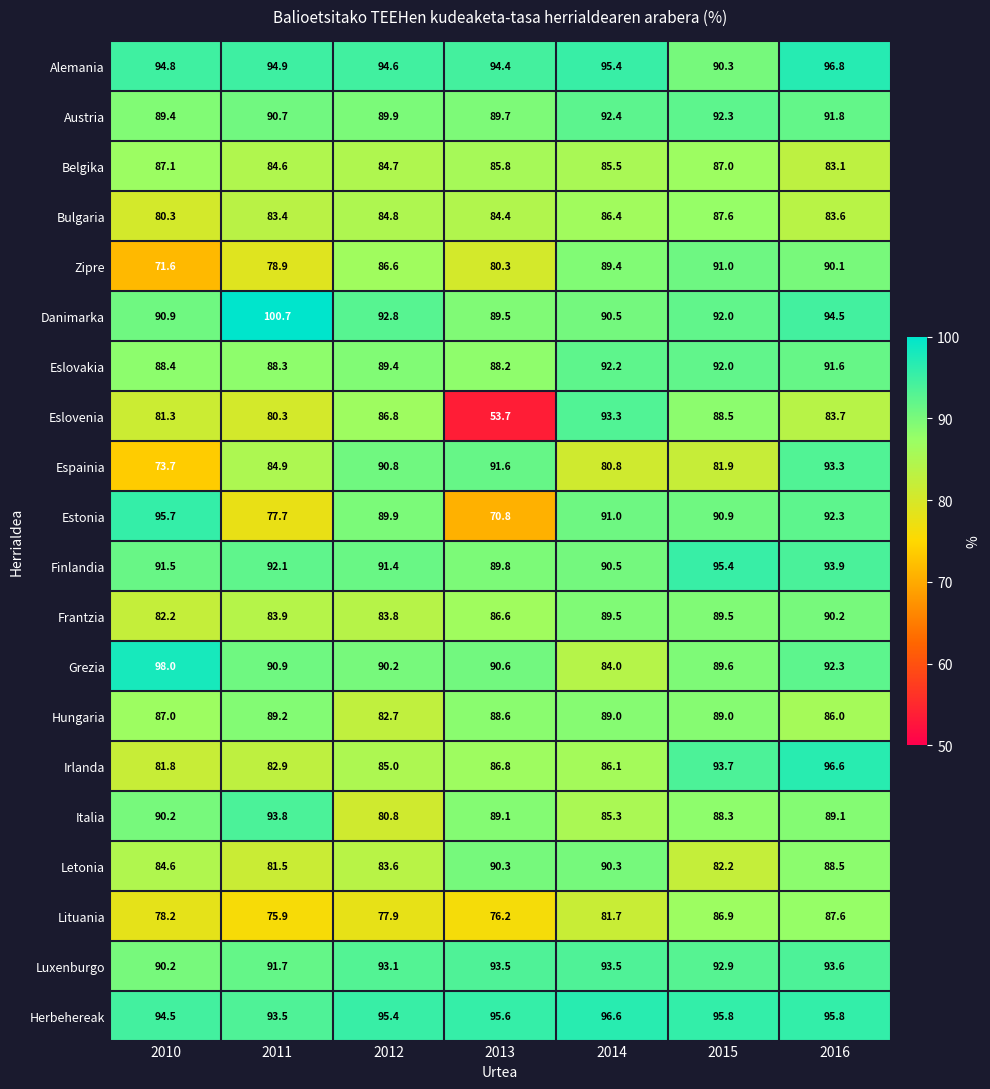

Which category has the highest value across all series?

2011